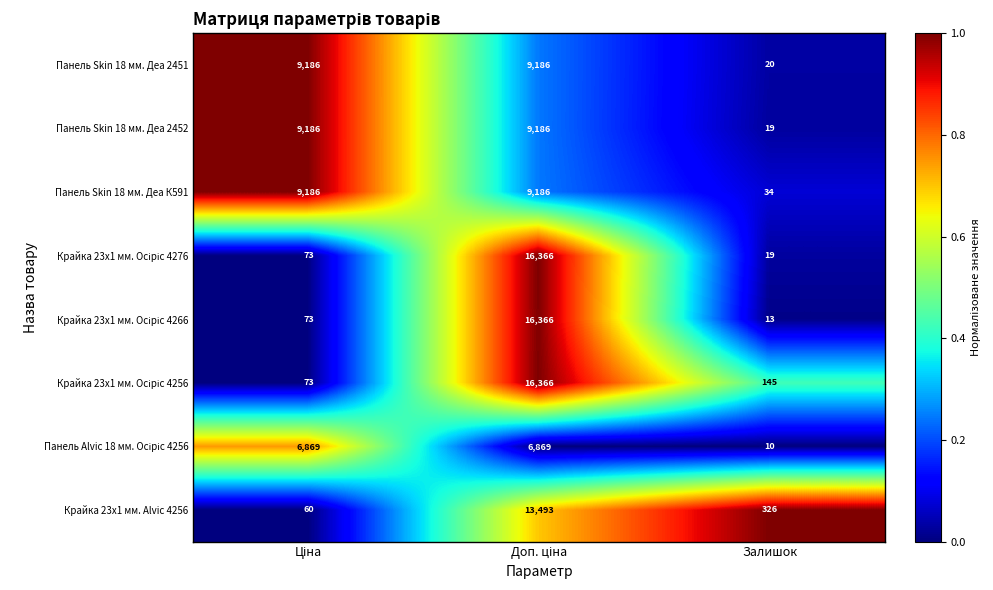

What is the difference between the maximum and minimum values in the Панель Skin 18 мм. Деа 2452 series?

9167